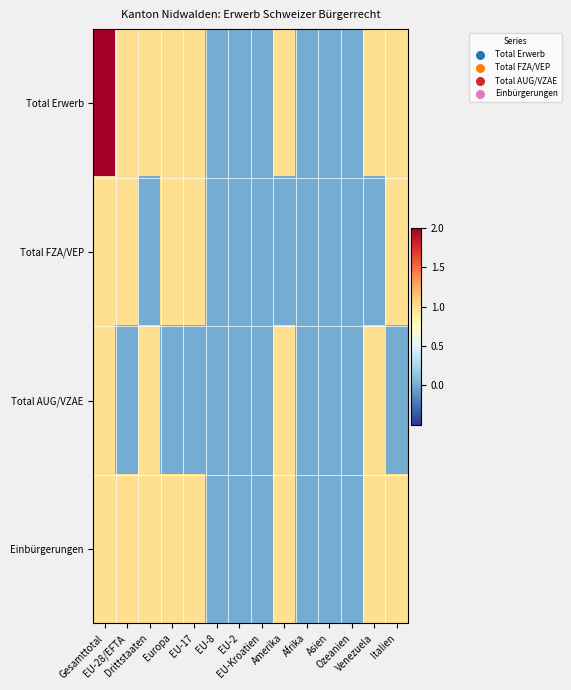

Which series has the largest range (max minus min)?

Total Erwerb